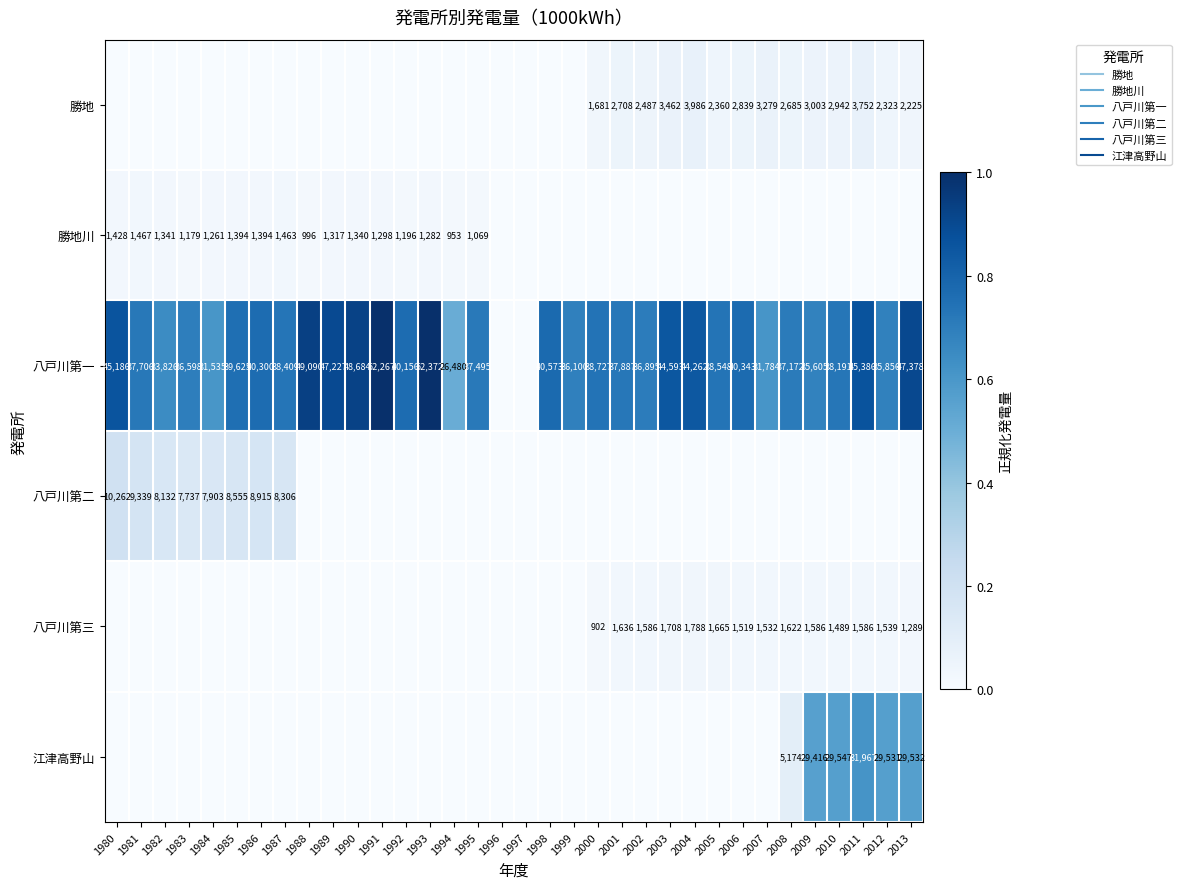

At which label does 勝地川 reach its peak?

1981